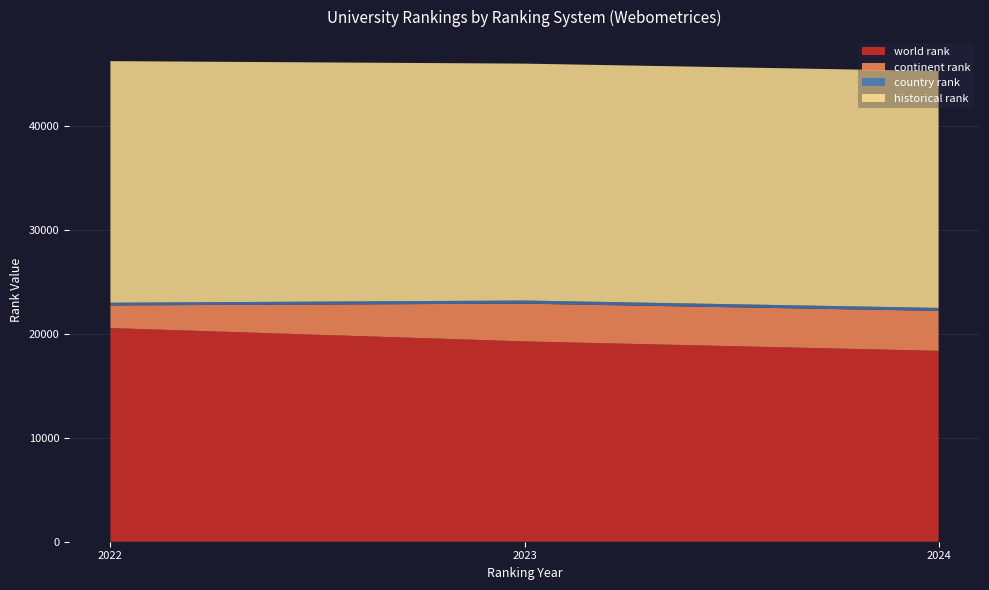

At which label does world rank reach its peak?

2022